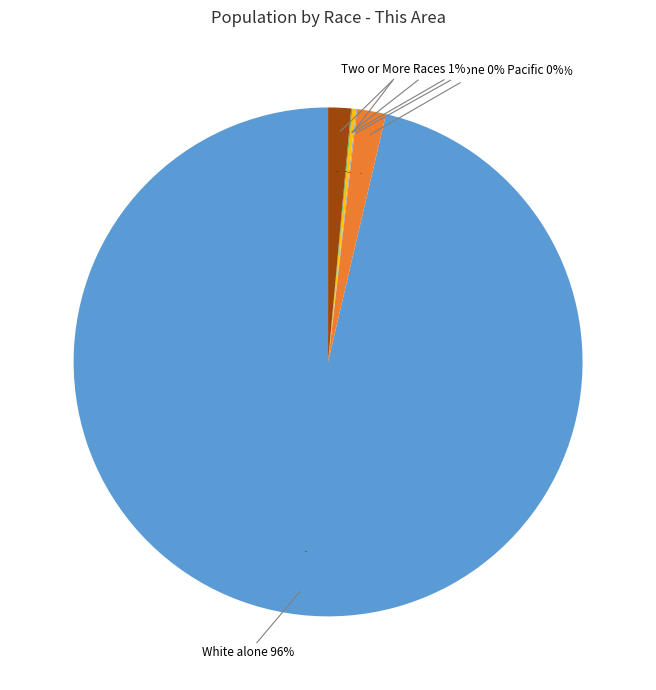

What percentage do Black or African American alone and White alone together represent?

98.2%